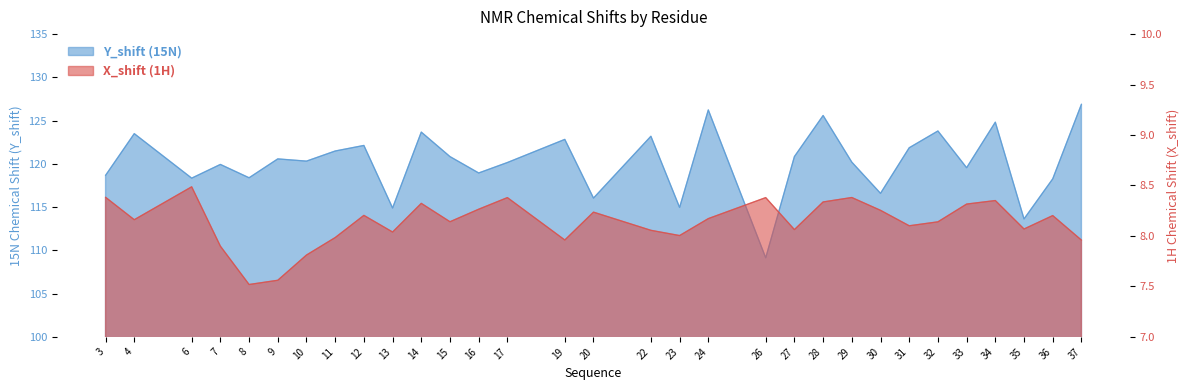

Reading left to right, what are all the values shown in this chart?

Y_shift: 3=118.7	4=123.5	6=118.3	7=119.9	8=118.4	9=120.6	10=120.3	11=121.5	12=122.1	13=114.9	14=123.7	15=120.8	16=118.9	17=120.2	19=122.8	20=116.0	22=123.2	23=115.0	24=126.2	26=109.1	27=120.8	28=125.6	29=120.2	30=116.6	31=121.9	32=123.8	33=119.6	34=124.8	35=113.6	36=118.3	37=126.9
X_shift: 3=8.4	4=8.2	6=8.5	7=7.9	8=7.5	9=7.6	10=7.8	11=8.0	12=8.2	13=8.0	14=8.3	15=8.1	16=8.3	17=8.4	19=8.0	20=8.2	22=8.1	23=8.0	24=8.2	26=8.4	27=8.1	28=8.3	29=8.4	30=8.3	31=8.1	32=8.1	33=8.3	34=8.4	35=8.1	36=8.2	37=8.0